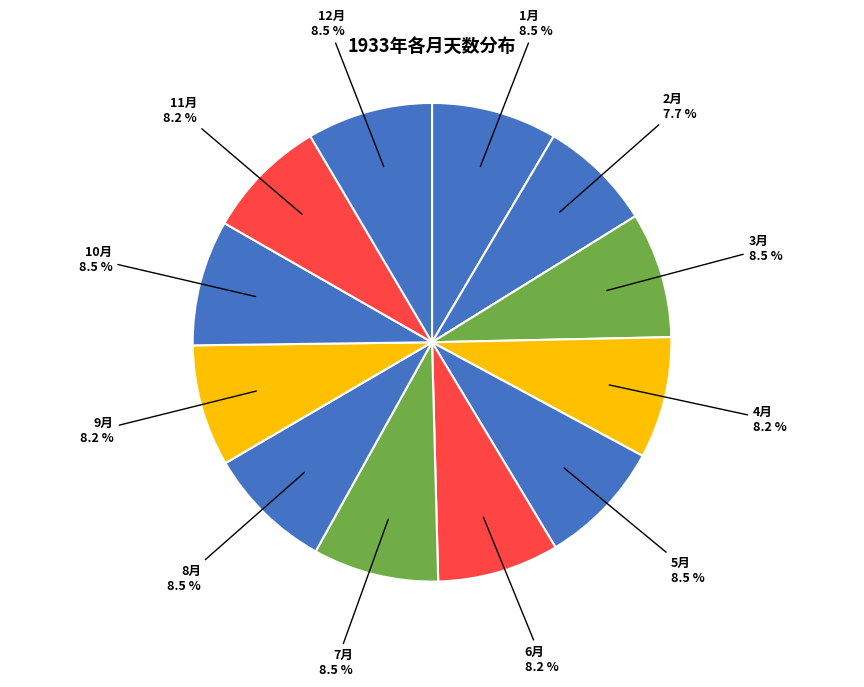

How many segments does this pie chart have?

12